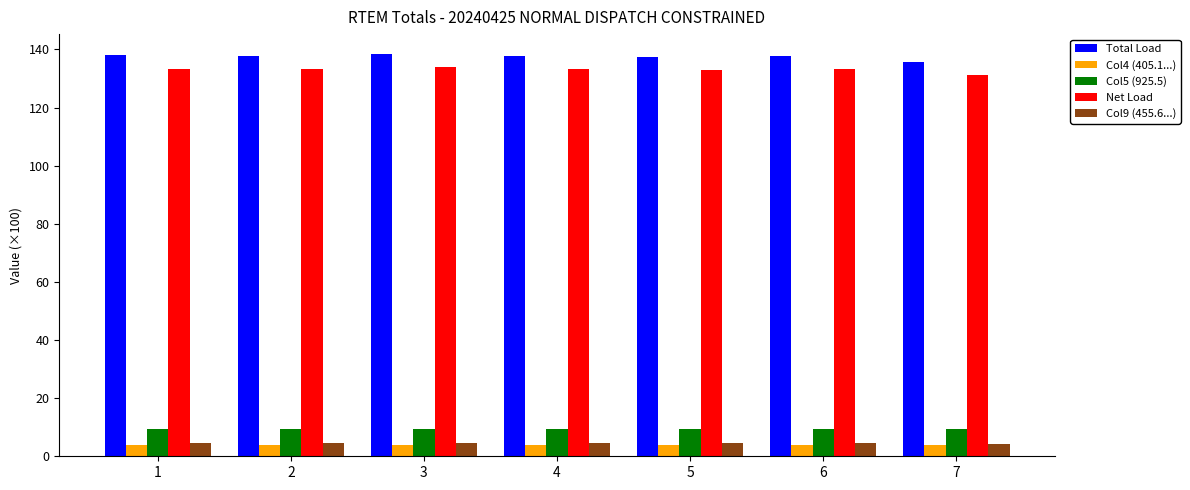

What is the maximum value for Col9 (455.6...)?

4.6